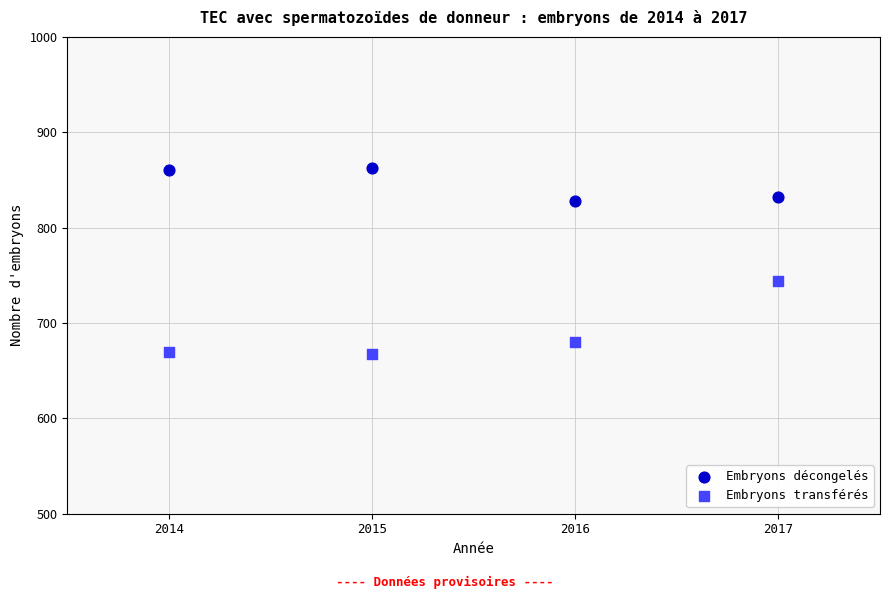

Across all series, what Y value is closest to 764?

744